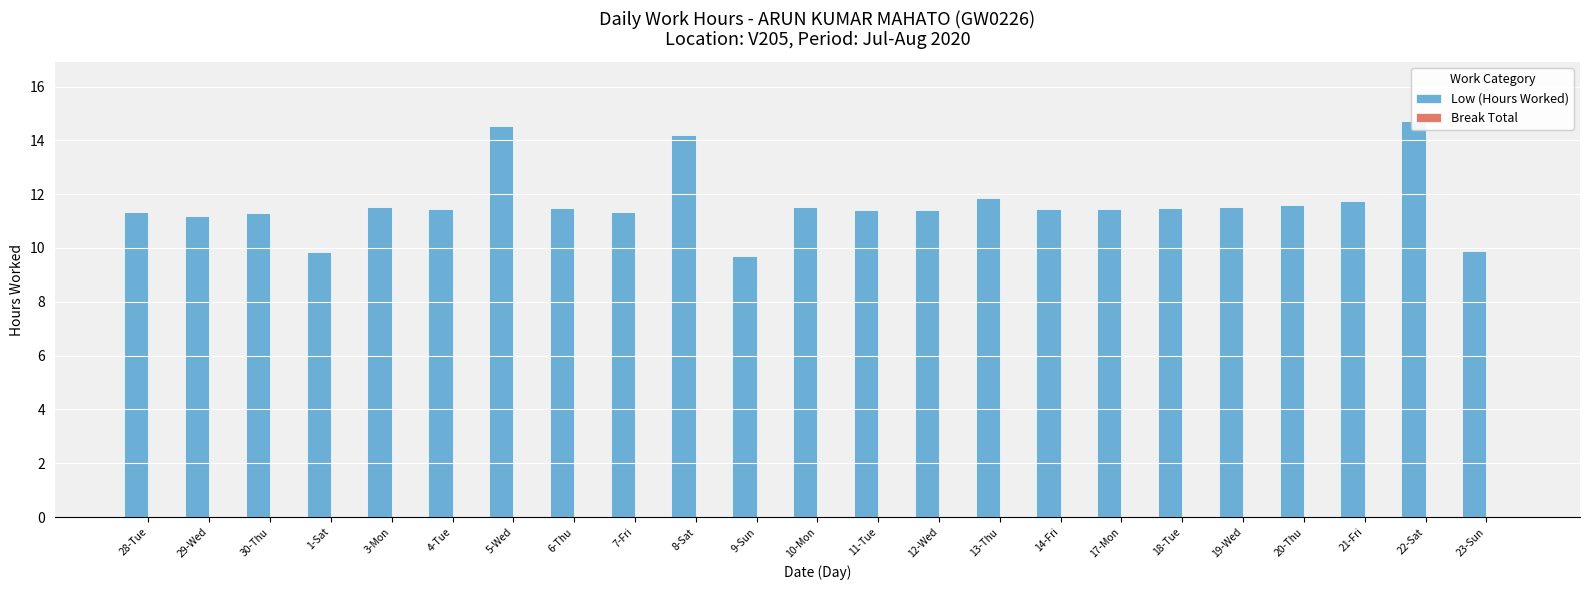

What is the difference between the second highest and minimum values in the Low (Hours Worked) series?

4.8